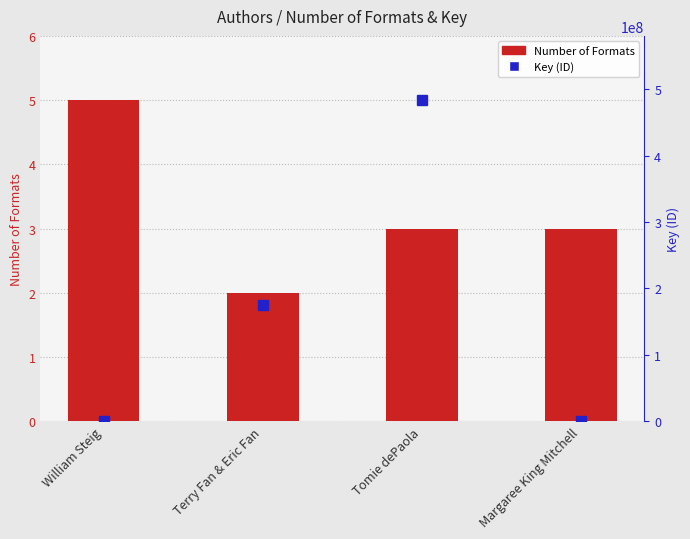

What is the difference between the highest and lowest values at Terry Fan & Eric Fan?

174466842